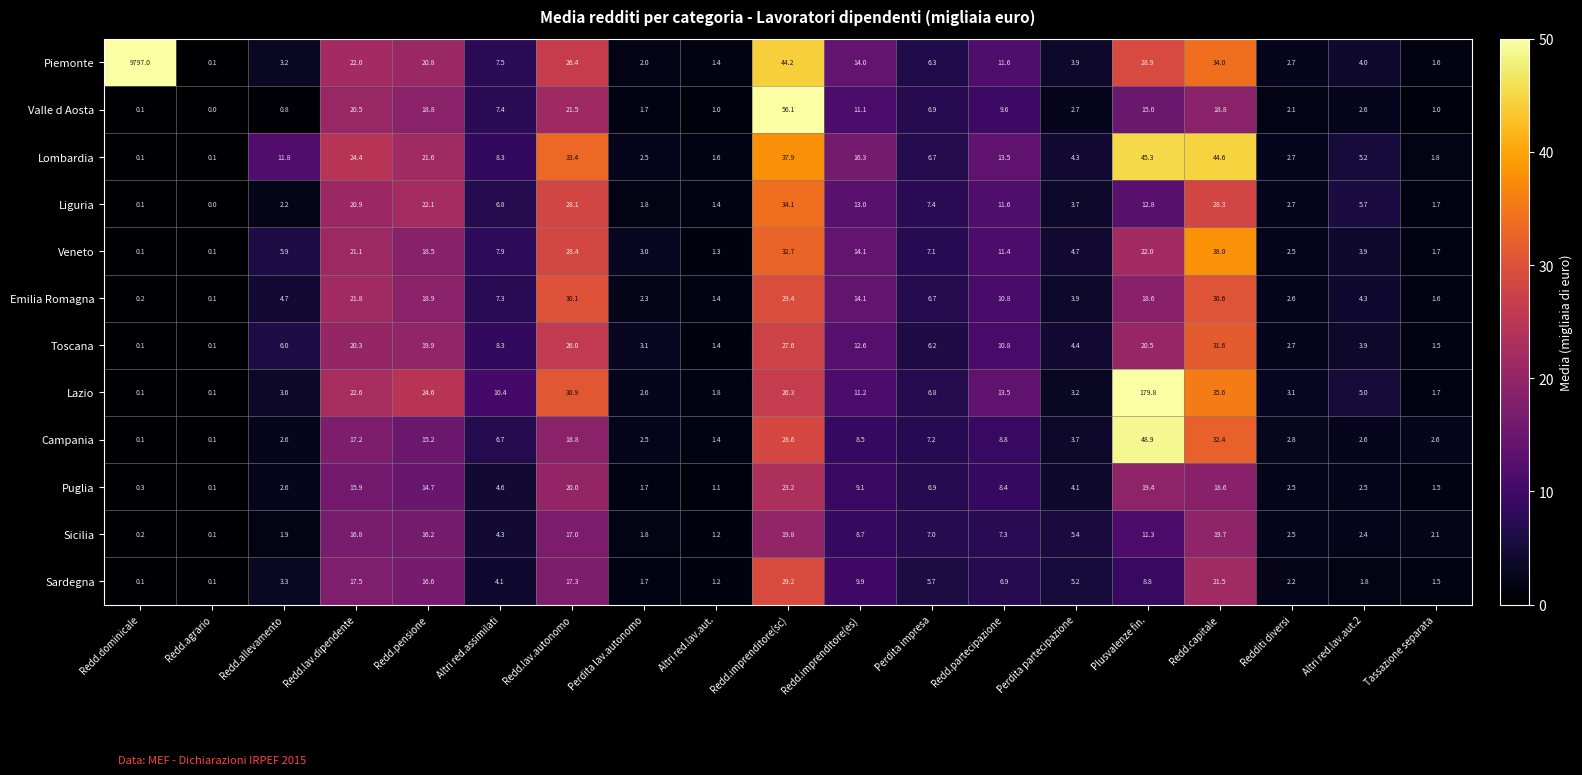

How many distinct data groups are displayed?

12